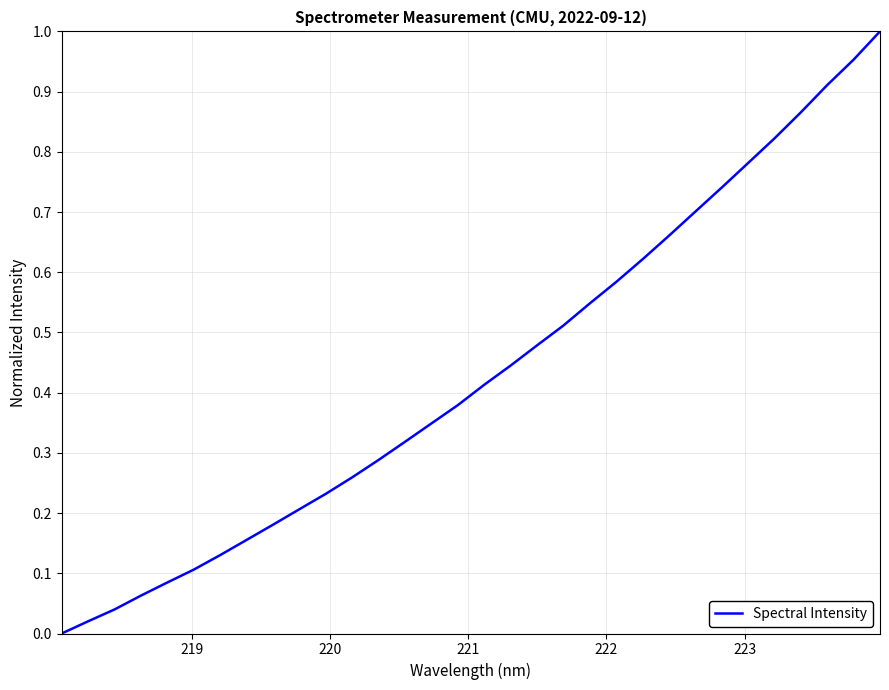

Reading right to left, transcribe all the data shown in this chart.

1.0	1.0	0.9	0.9	0.8	0.8	0.7	0.7	0.7	0.6	0.6	0.5	0.5	0.5	0.4	0.4	0.4	0.3	0.3	0.3	0.3	0.2	0.2	0.2	0.2	0.1	0.1	0.1	0.1	0.0	0.0	0.0